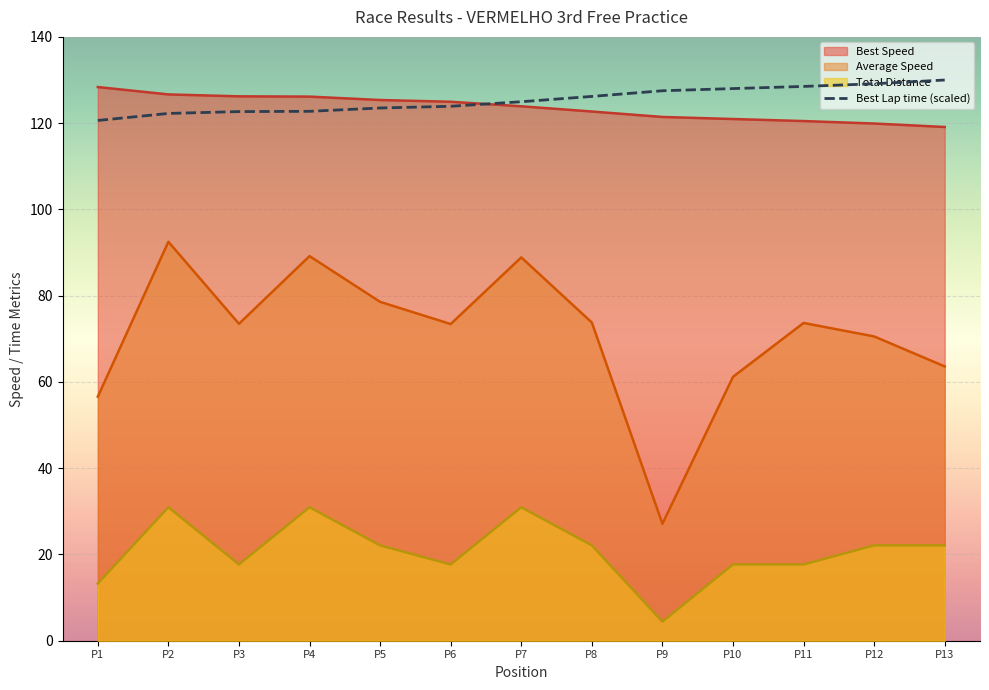

What is the minimum value shown in the chart?

4.4